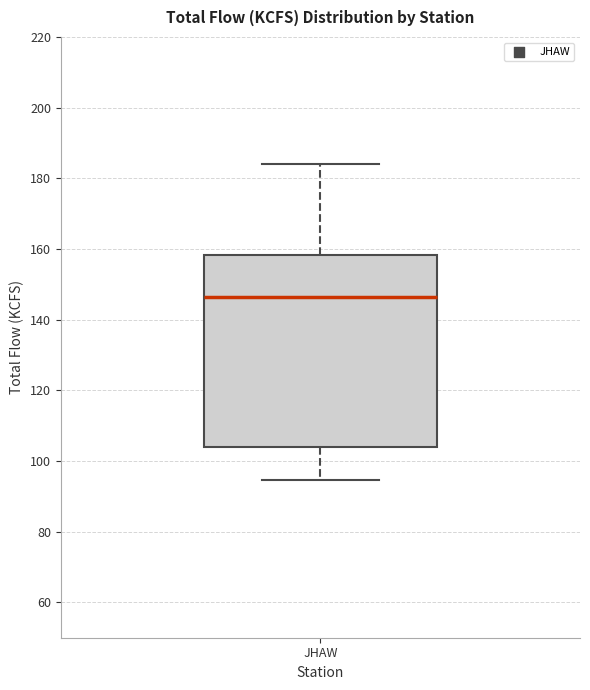

Where does the median line of the box for JHAW sit on the y-axis? The values are not printed on the chart, so give them approximately, as read against the axis.

146